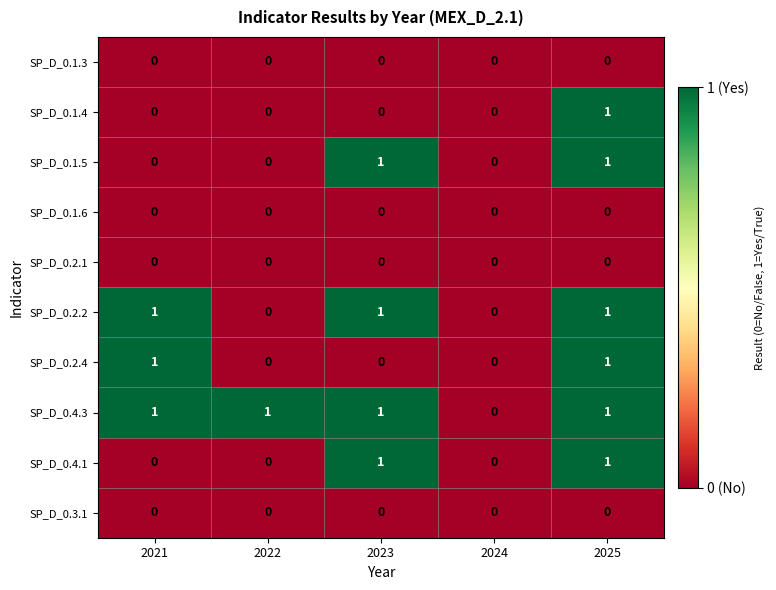

Count the SP_D_0.2.4 values in the range 0 to 1.

5